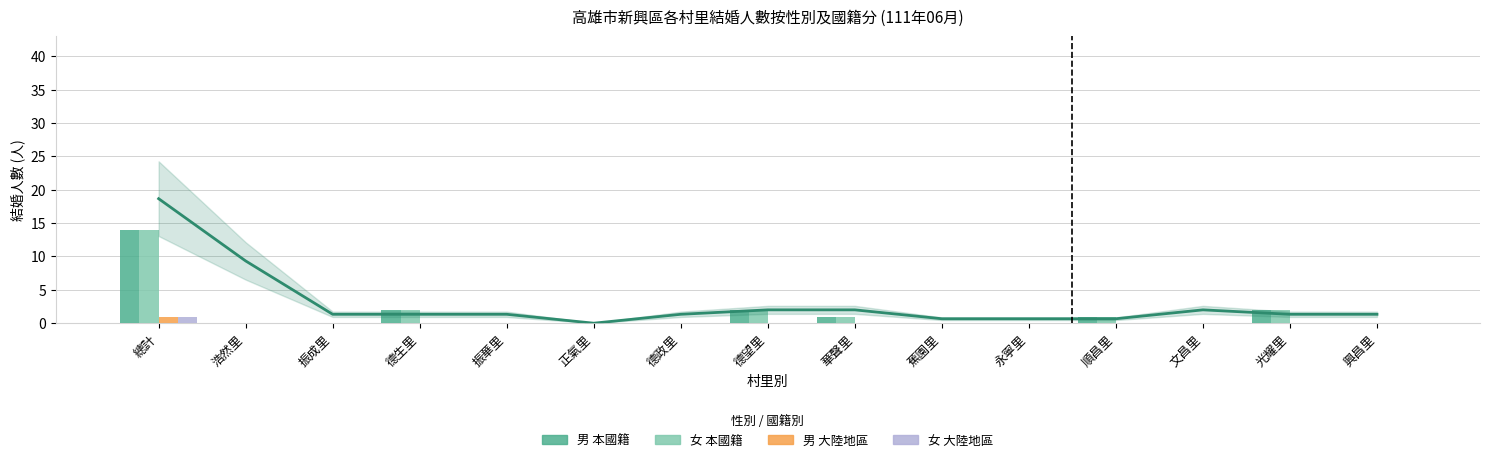

What is the sum of the 男 (總計_本國籍_合計) values at 振成里 and 華聲里?

1